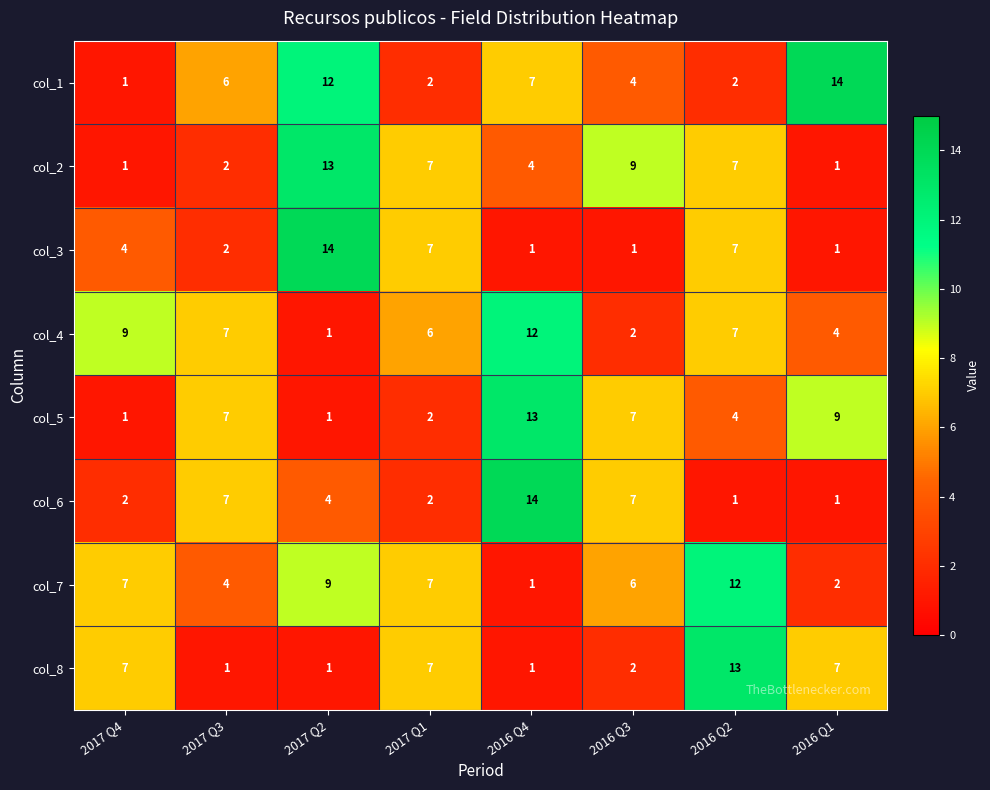

What is the difference between the maximum and second lowest values in the col_6 series?

13